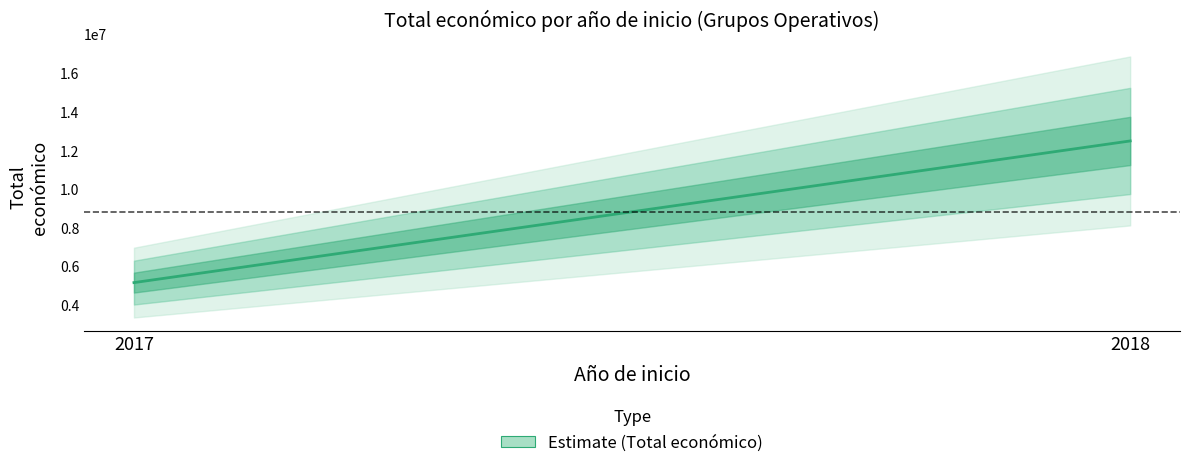

What is the difference between the second highest and second lowest values?

6038152